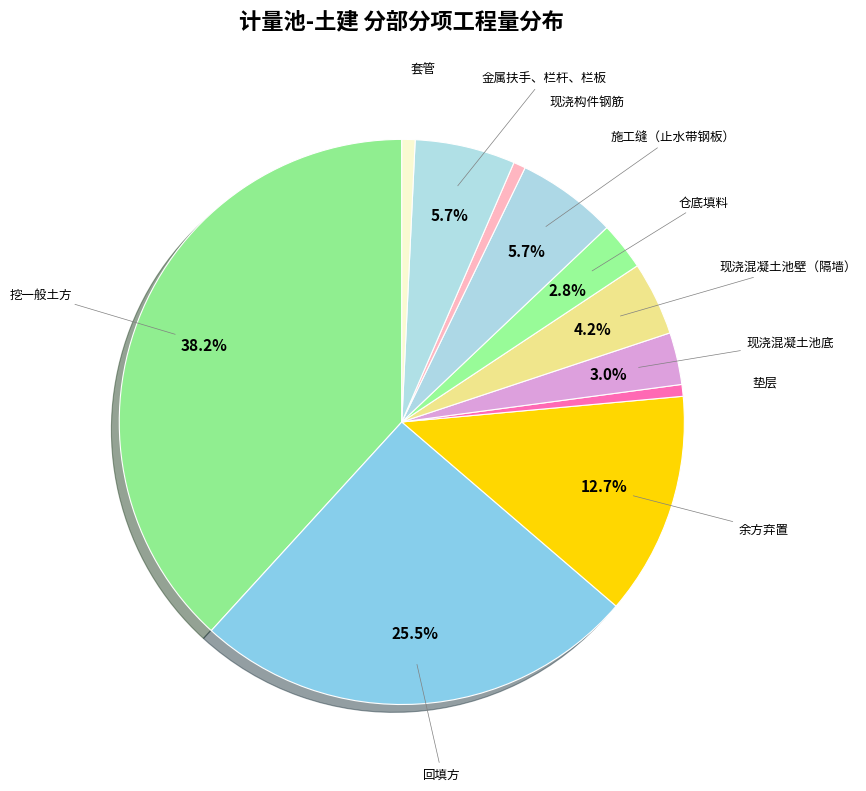

Combined, what portion of the pie is 回填方 and 现浇混凝土池底?

28.5%